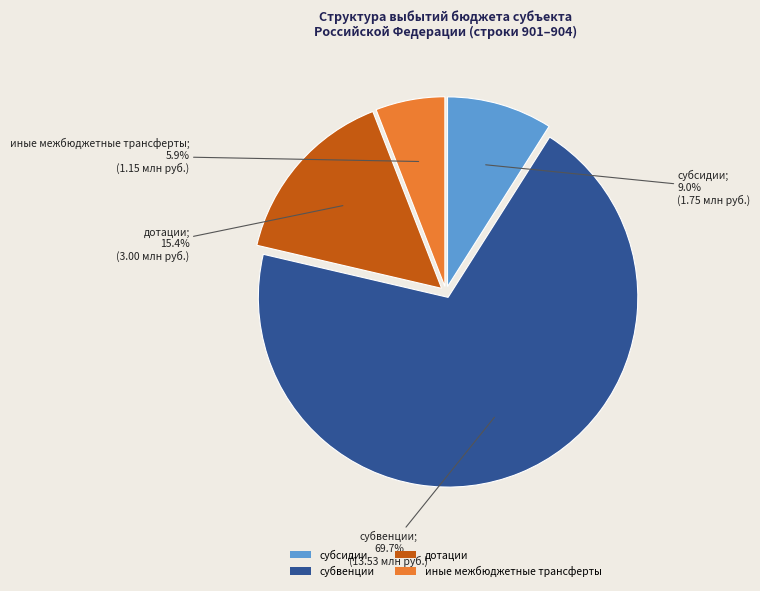

How much of the chart is everything except субсидии?

91.0%